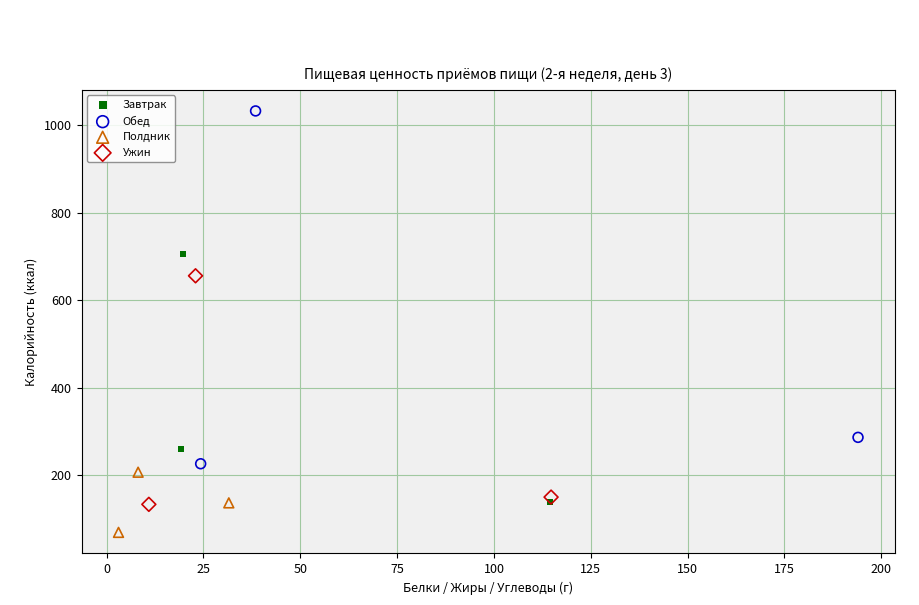

Which series contains the lowest Y value?

Полдник